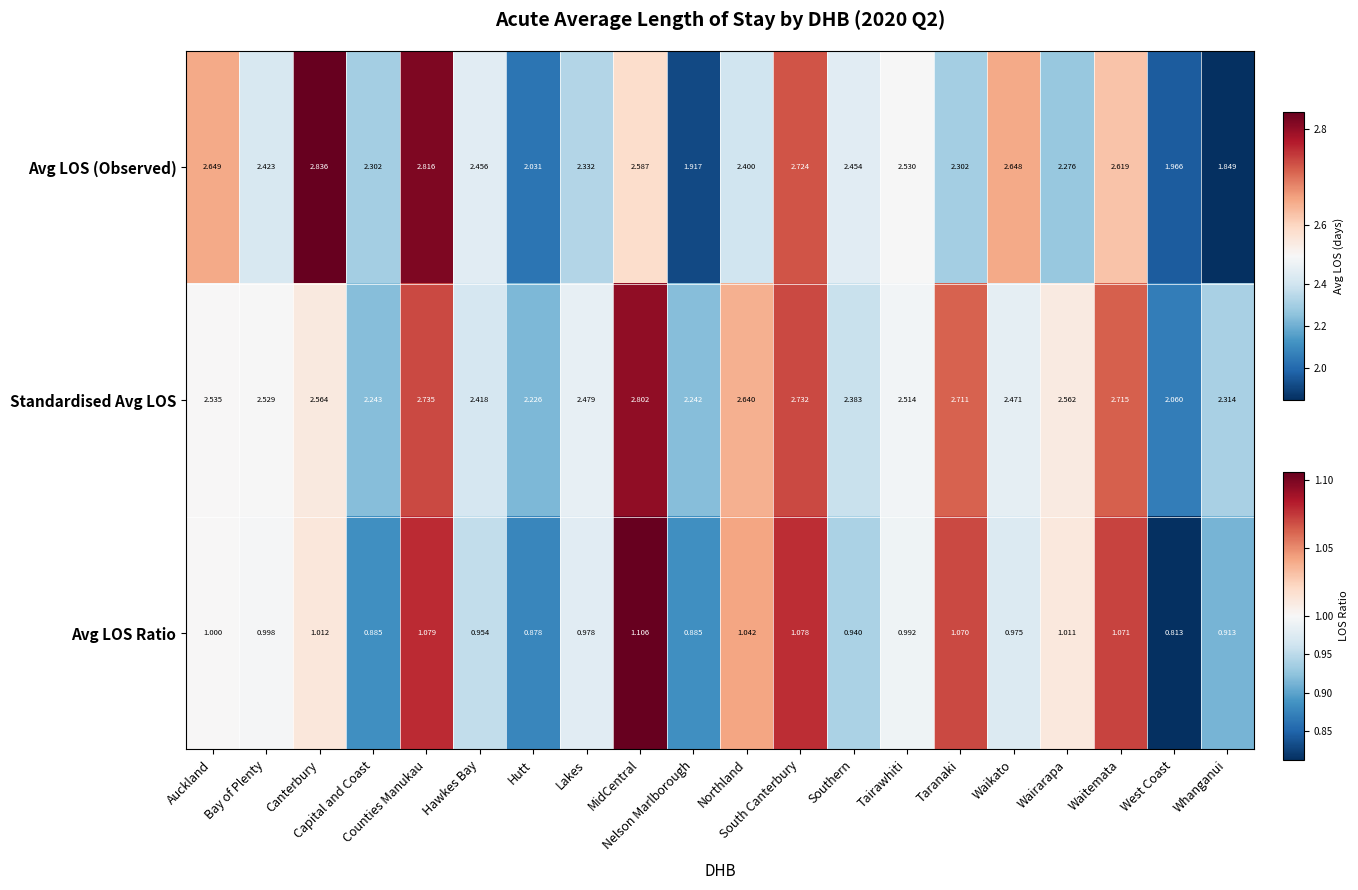

List the series in order of their peak value, lowest first.

Avg LOS Ratio, Standardised Avg LOS, Avg LOS (Observed)